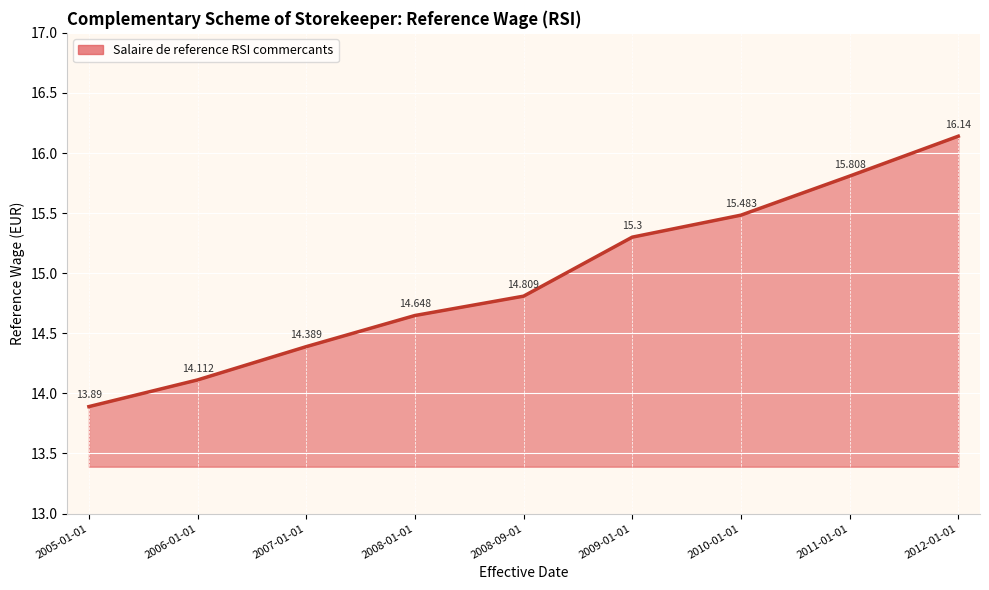

List the labels in order of value, largest first.

2012-01-01, 2011-01-01, 2010-01-01, 2009-01-01, 2008-09-01, 2008-01-01, 2007-01-01, 2006-01-01, 2005-01-01